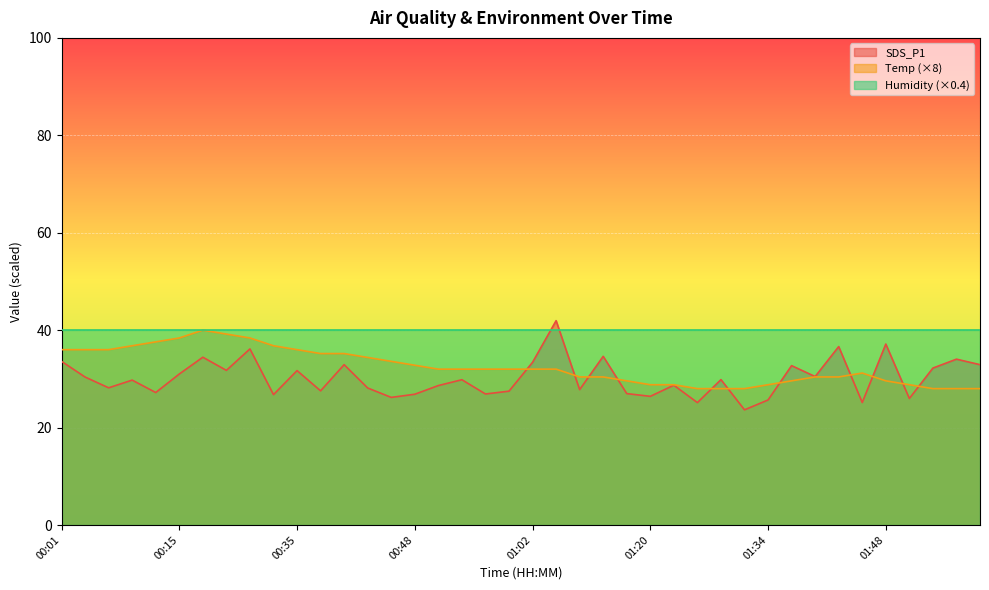

At which label is SDS_P1 closest to 32?

01:54